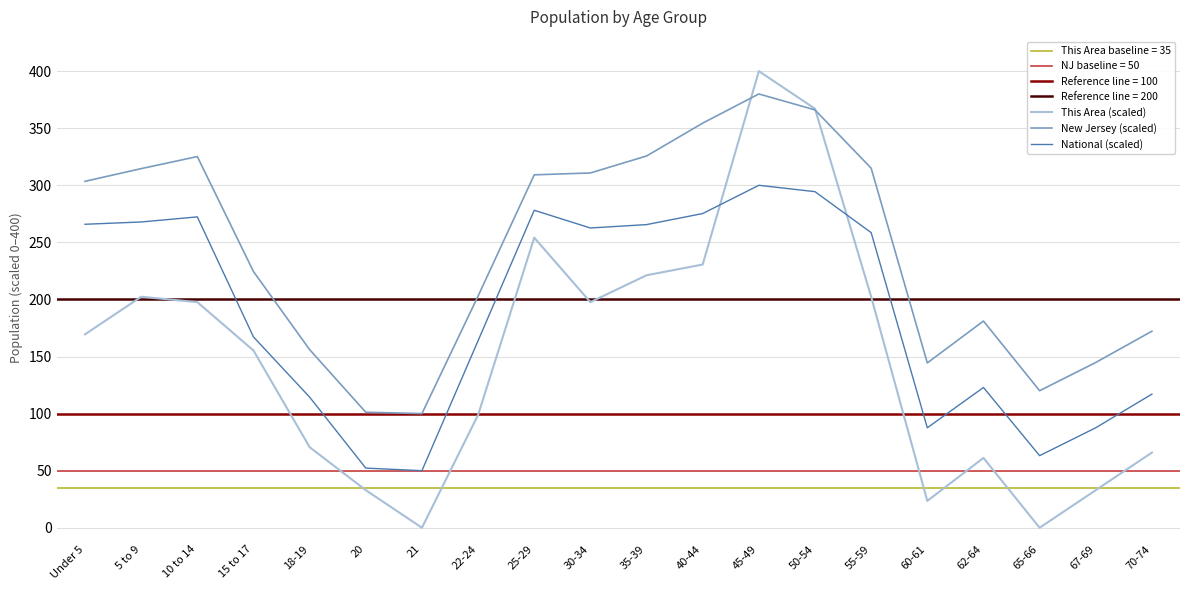

At which category is the sum across all series the highest?

45-49